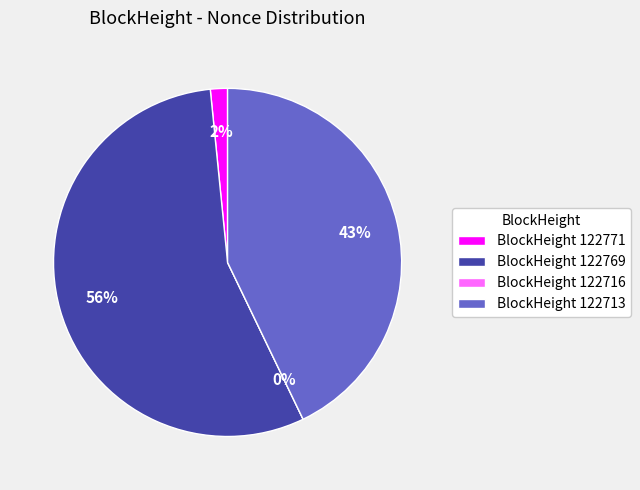

What is the total percentage of 122716 and 122713?

42.9%